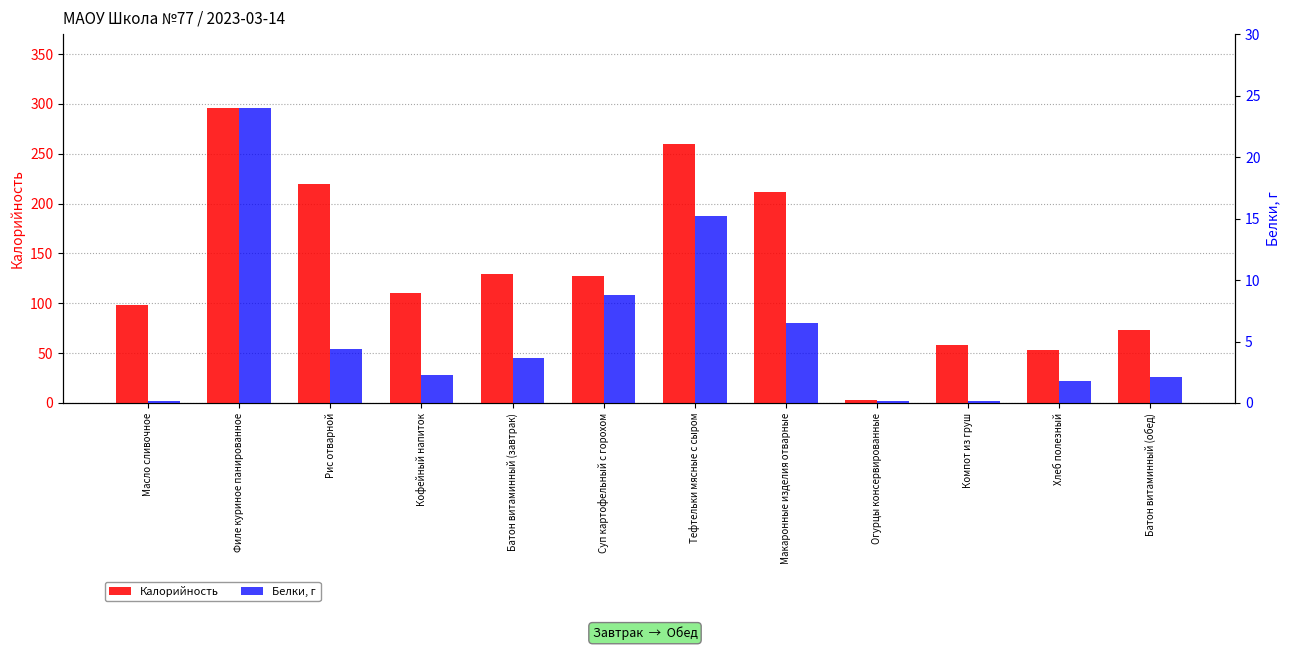

Rank the series by their maximum value, from lowest to highest.

Белки, г, Калорийность